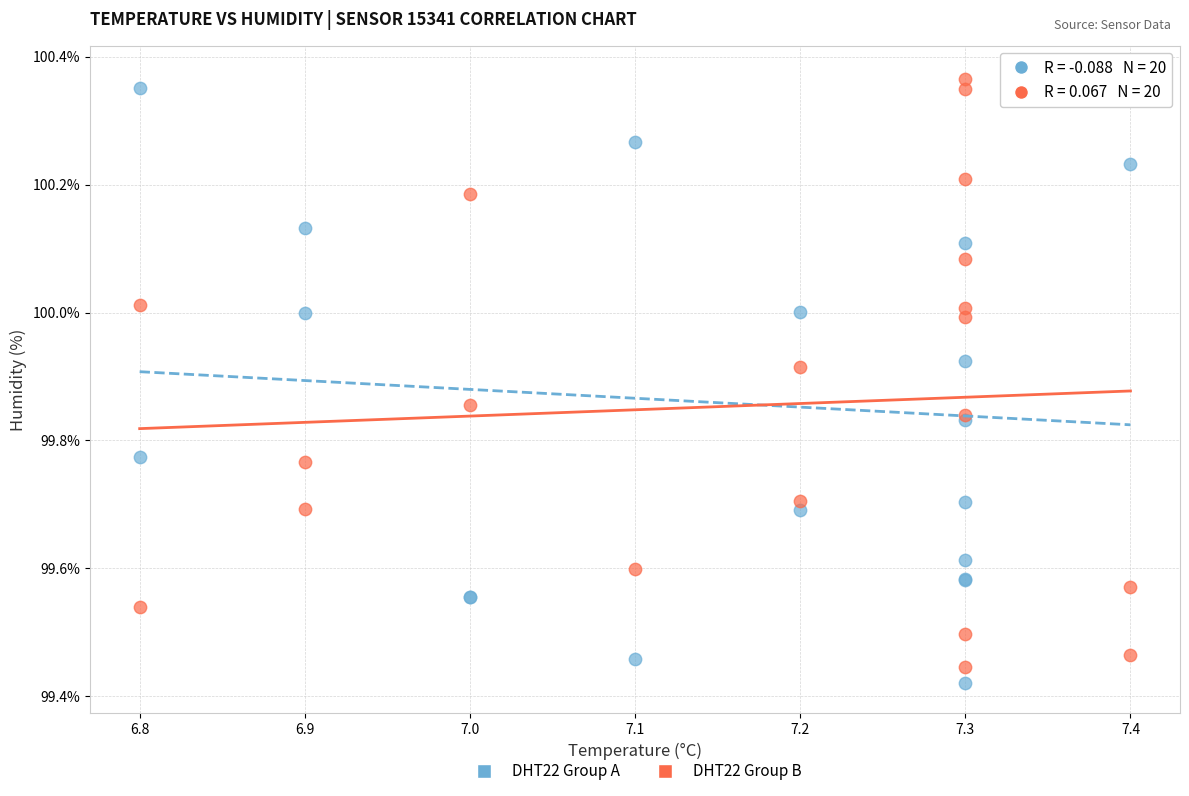

Which series reaches the minimum Y coordinate?

DHT22 Group A